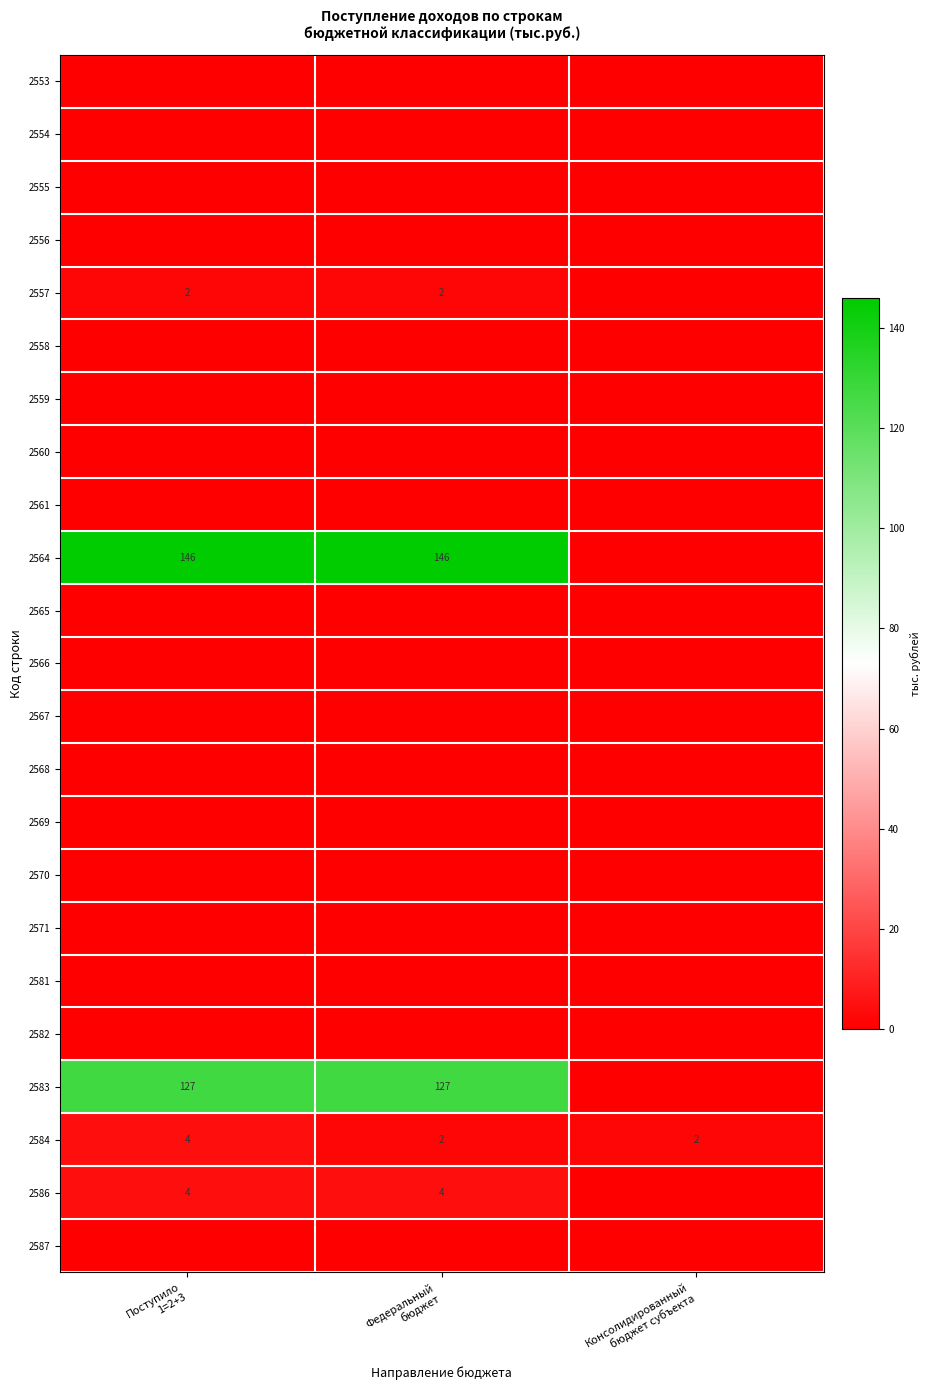

Where is 2560 nearest to the value 0?

Поступило 1=2+3